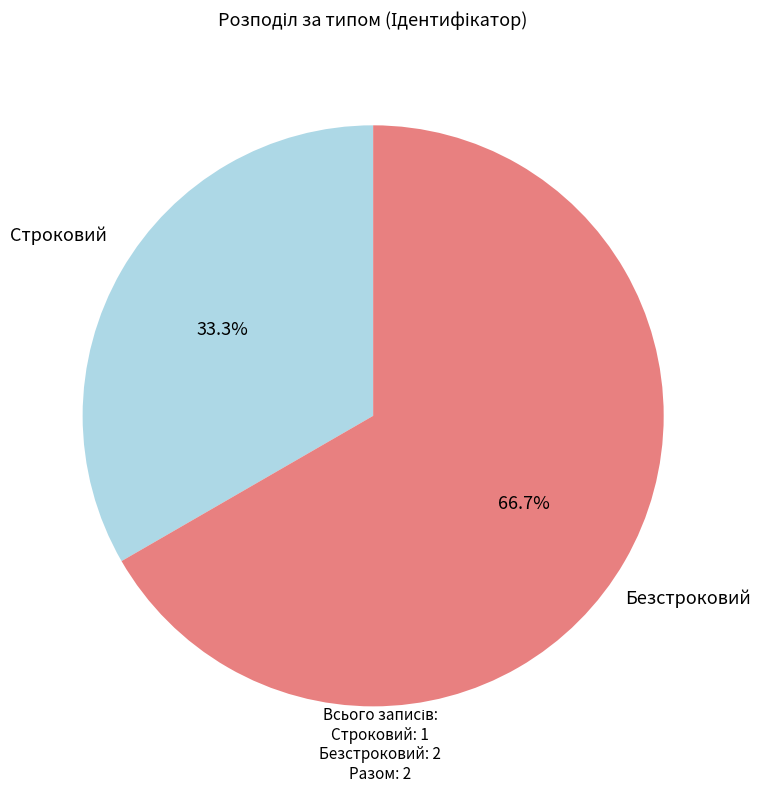

Combined, what portion of the pie is Безстроковий and Строковий?

100.0%